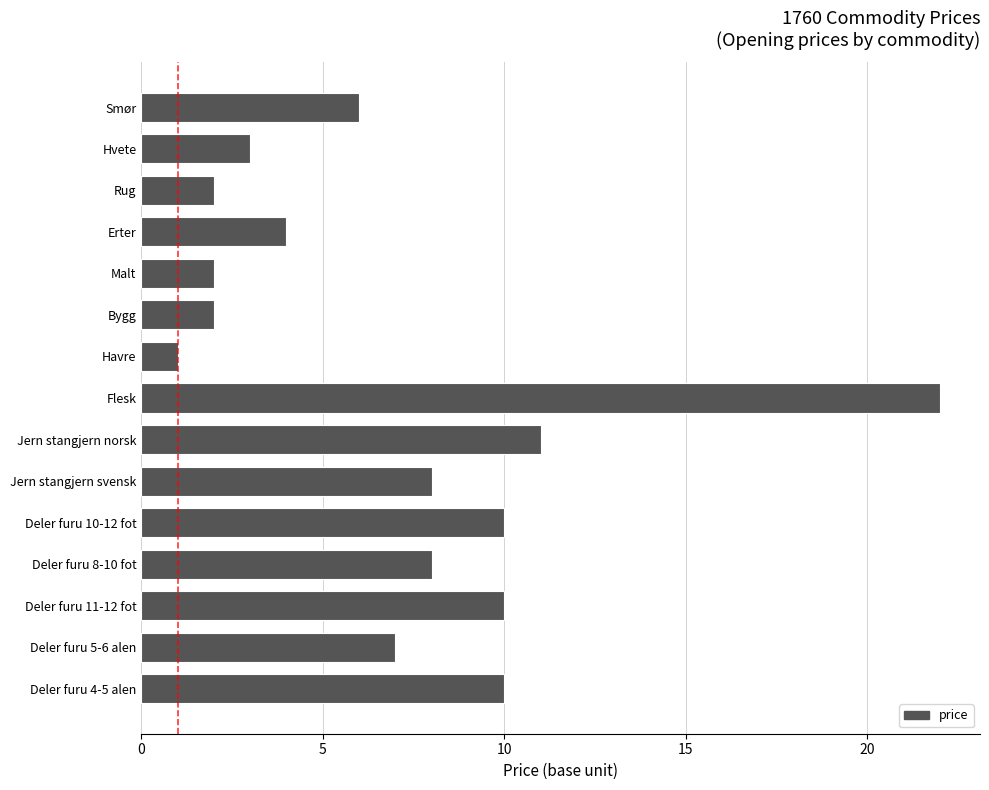

At which category does the chart reach its minimum across all series?

Havre